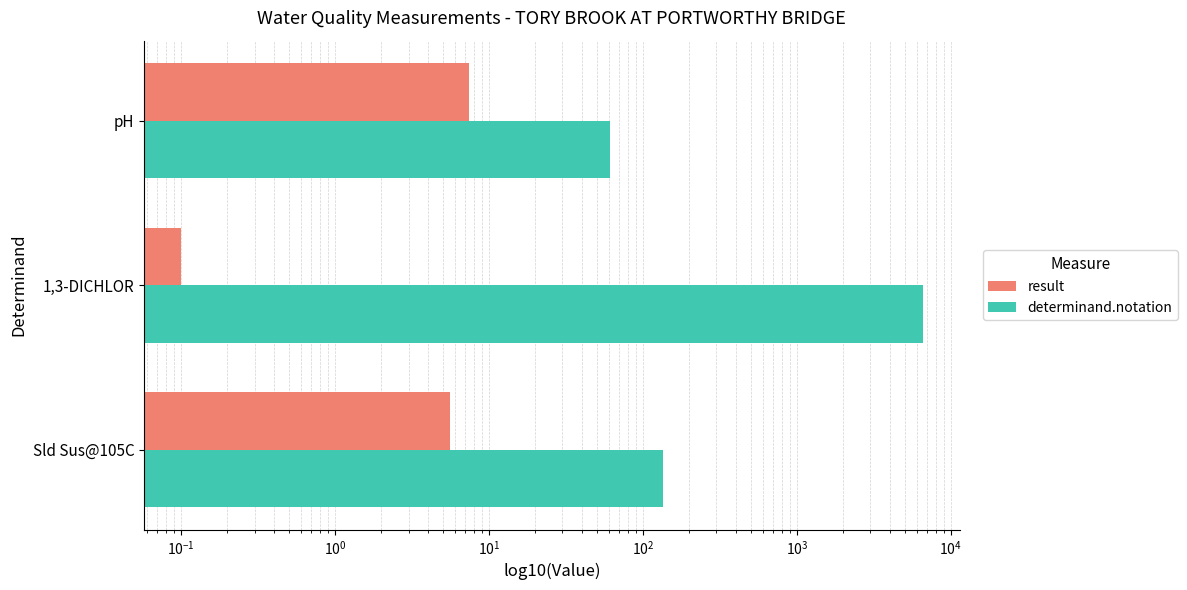

Which series changed the most between Sld Sus@105C and 1,3-DICHLOR?

determinand.notation